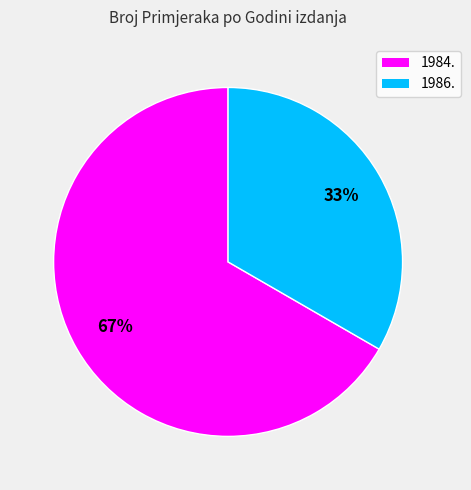

To the nearest percent, what is the average slice percentage?

50%